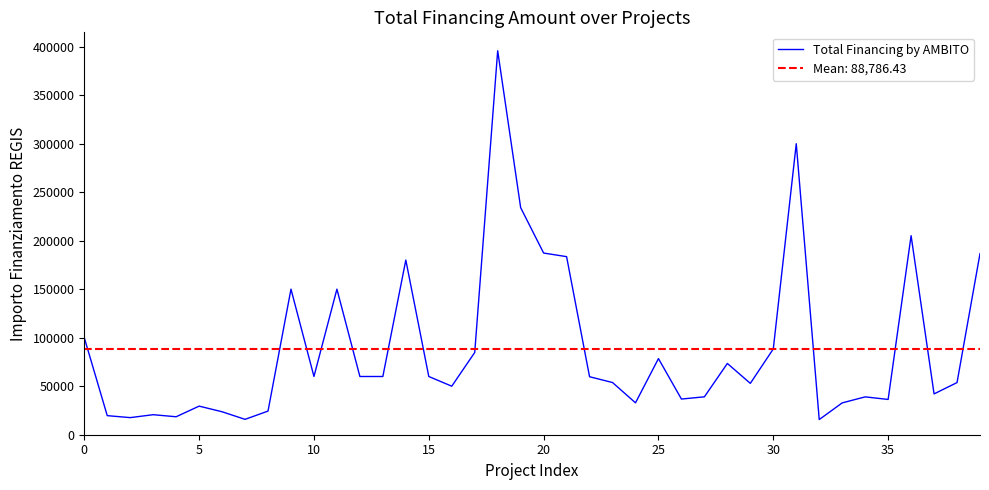

The value of Total Financing by AMBITO at 35 is 36351.0. True or false?

True